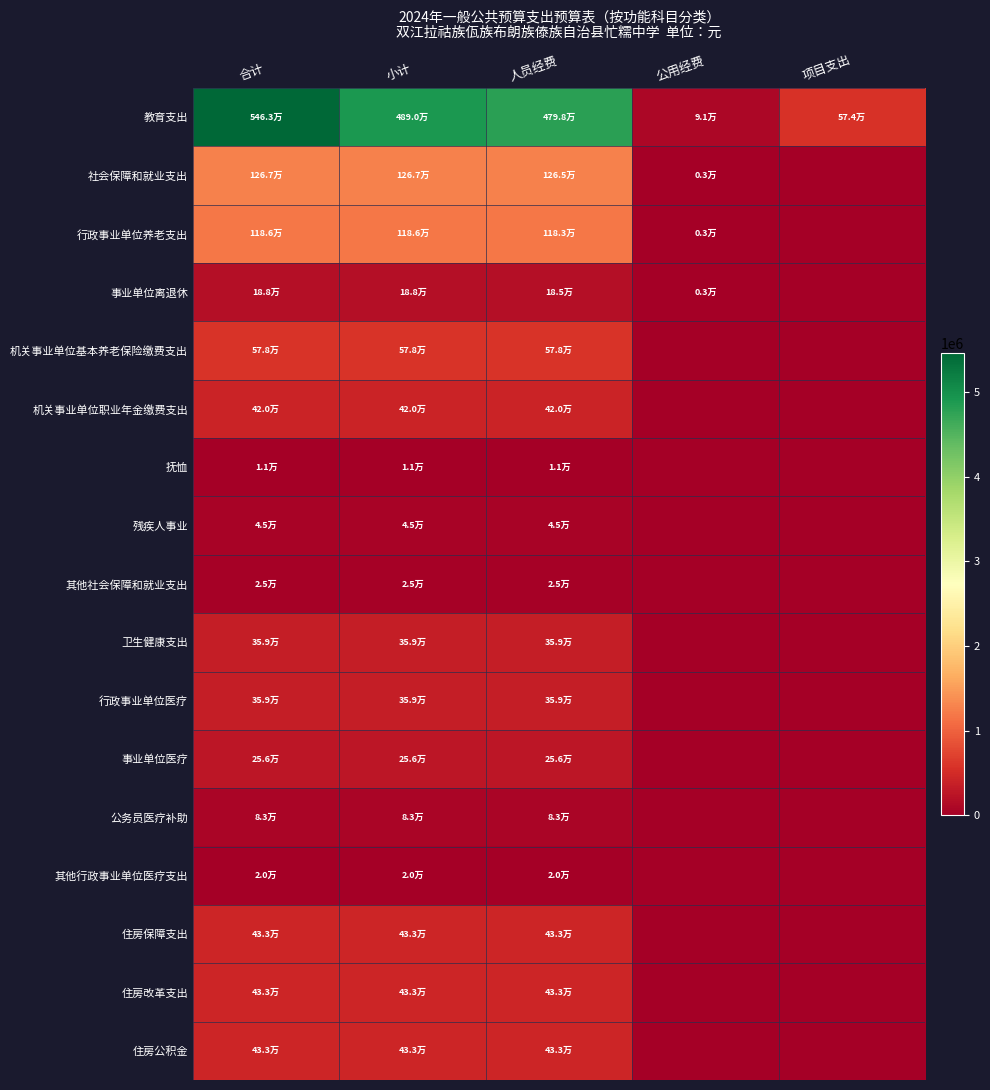

At which category does the chart reach its minimum across all series?

项目支出